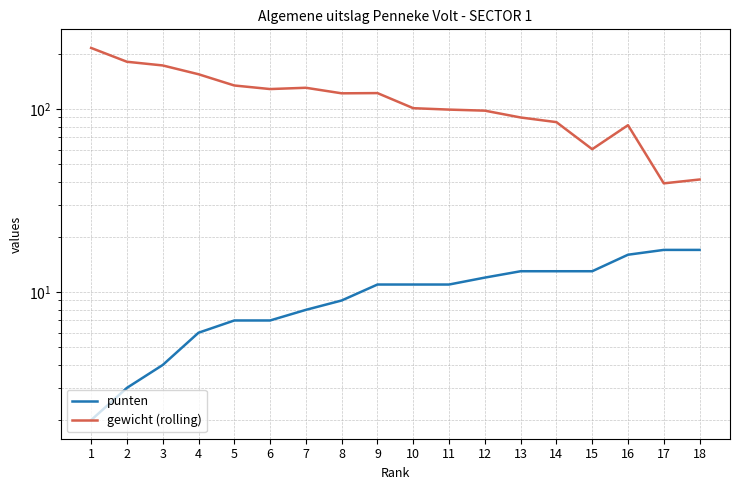

What is the sum of all gewicht (rolling) values?

2056.2